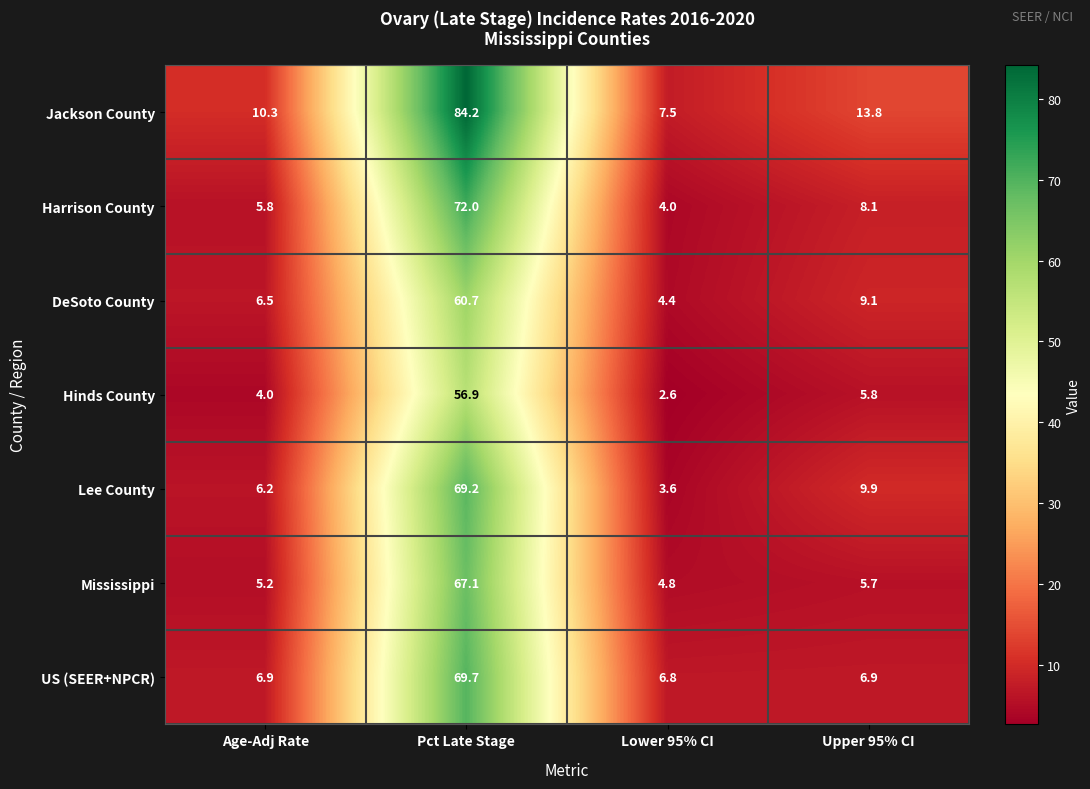

At which category is the sum across all series the highest?

Pct Late Stage